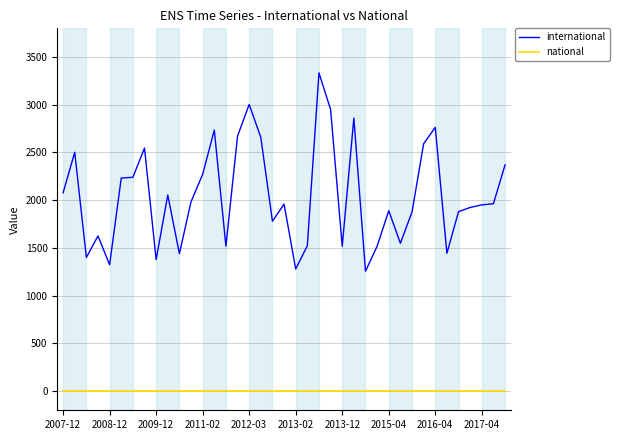

Which series has the largest range (max minus min)?

international